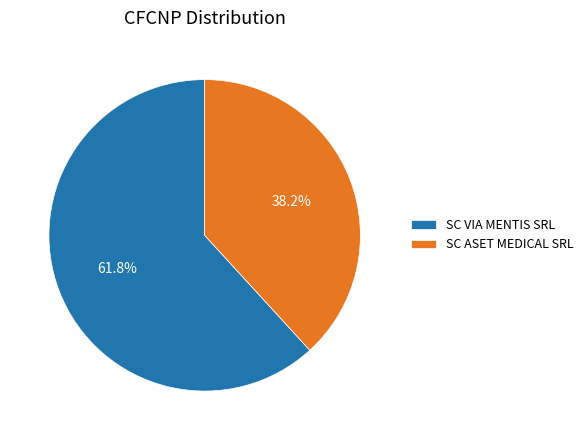

To the nearest percent, what is the difference between the SC VIA MENTIS SRL and SC ASET MEDICAL SRL slice percentages?

24%